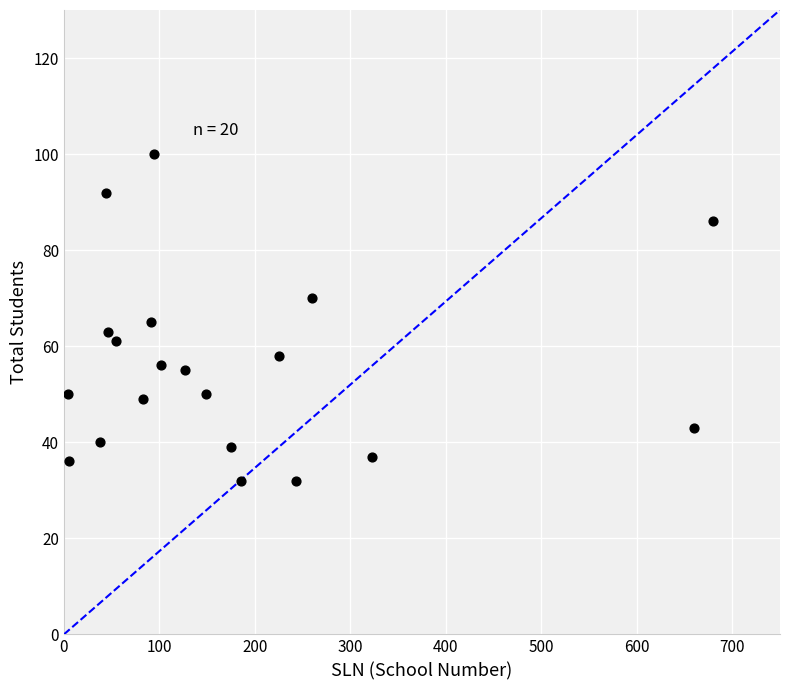

What is the range of X values (max minus min)?

676